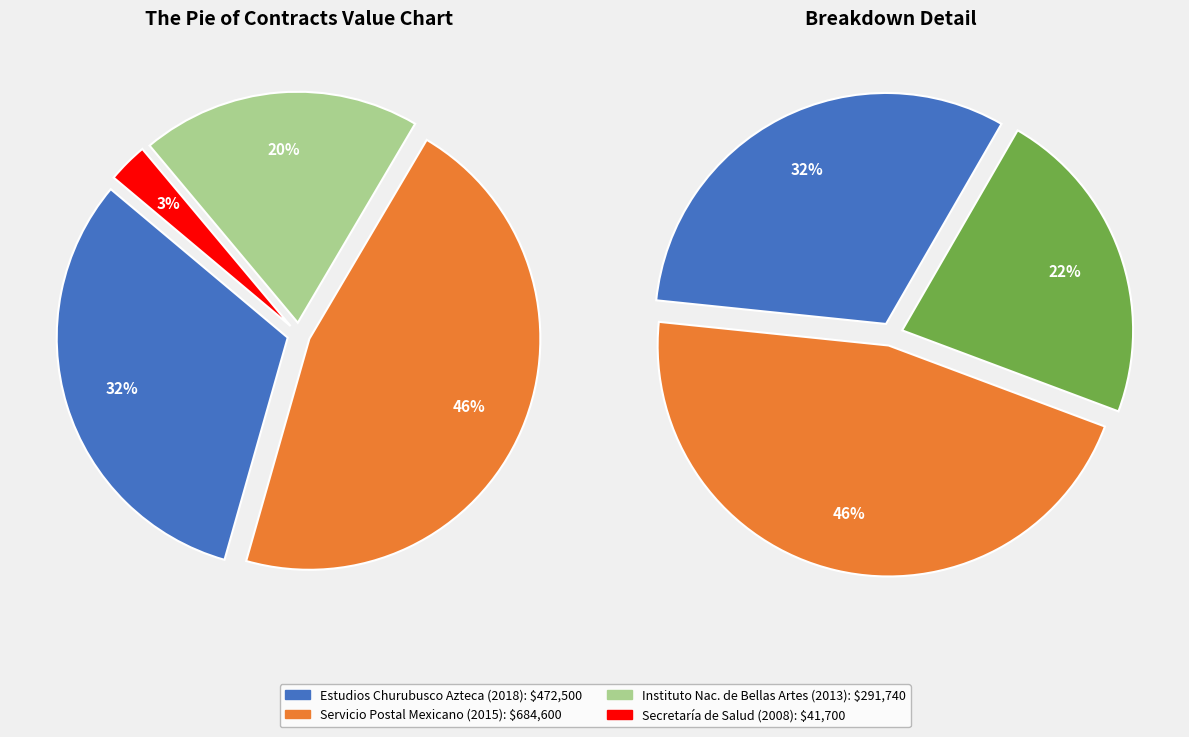

To the nearest percent, what portion does Estudios Churubusco
Azteca (2018) represent?

32%